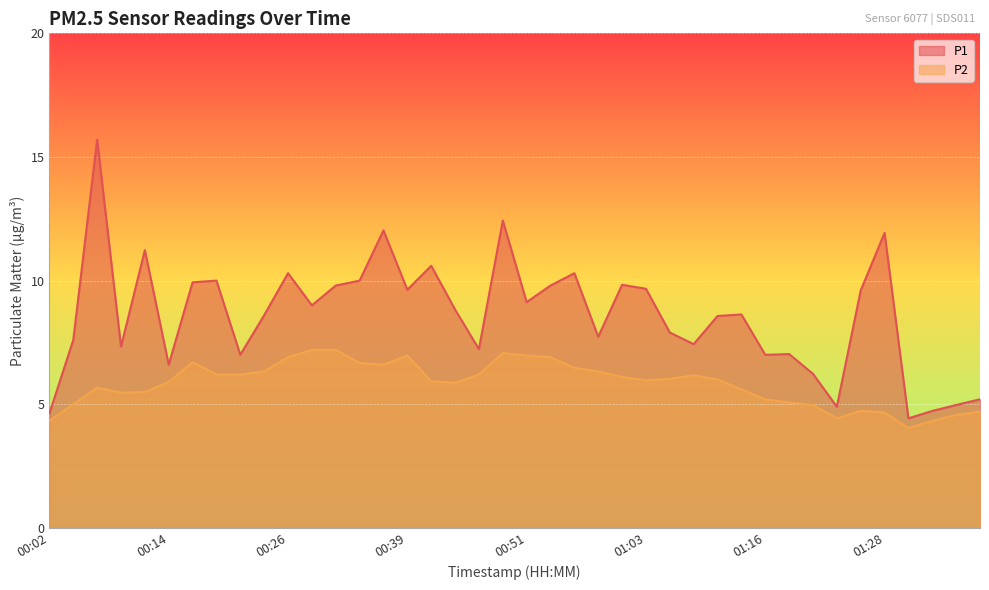

Between 00:26 and 00:31, which is larger?

00:26